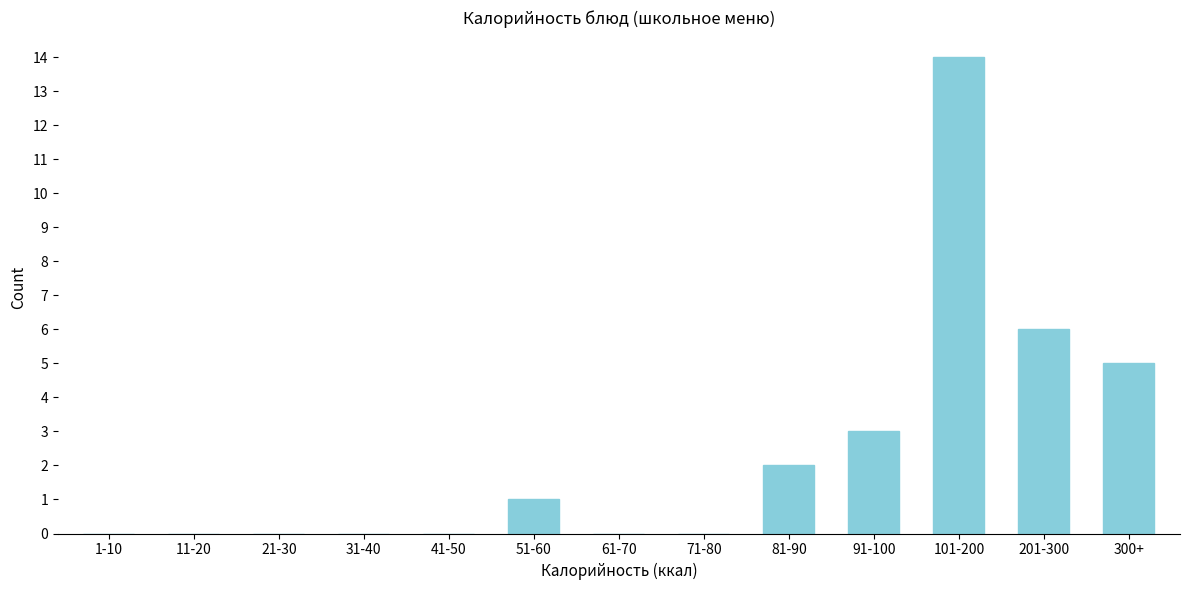

Reading left to right, list all the values displayed in this chart.

1-10=0	11-20=0	21-30=0	31-40=0	41-50=0	51-60=1	61-70=0	71-80=0	81-90=2	91-100=3	101-200=14	201-300=6	300+=5